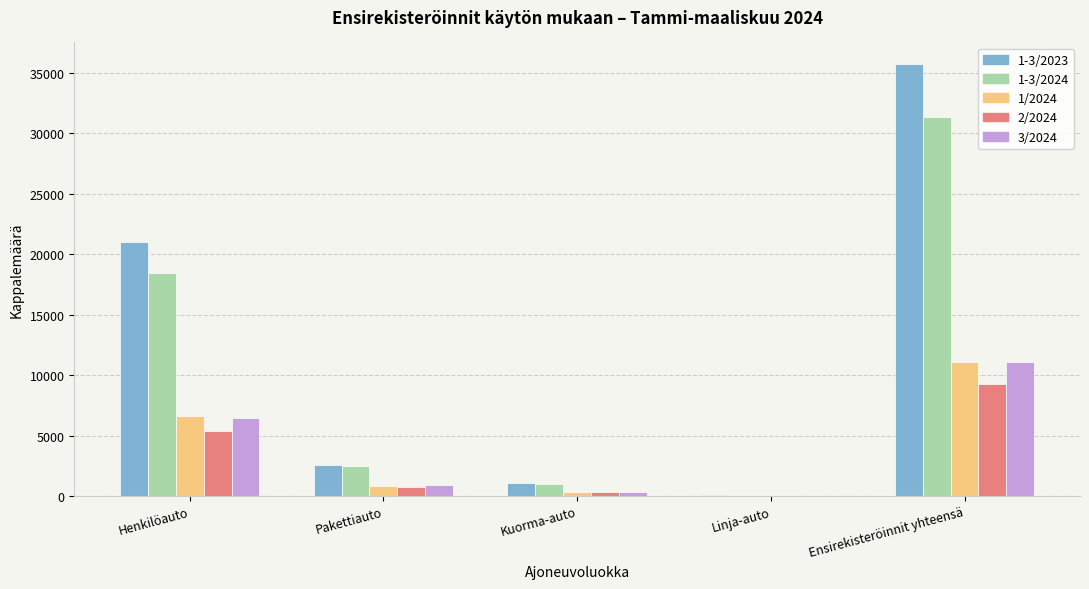

Which category has the highest value in the 3/2024 series?

Ensirekisteröinnit yhteensä